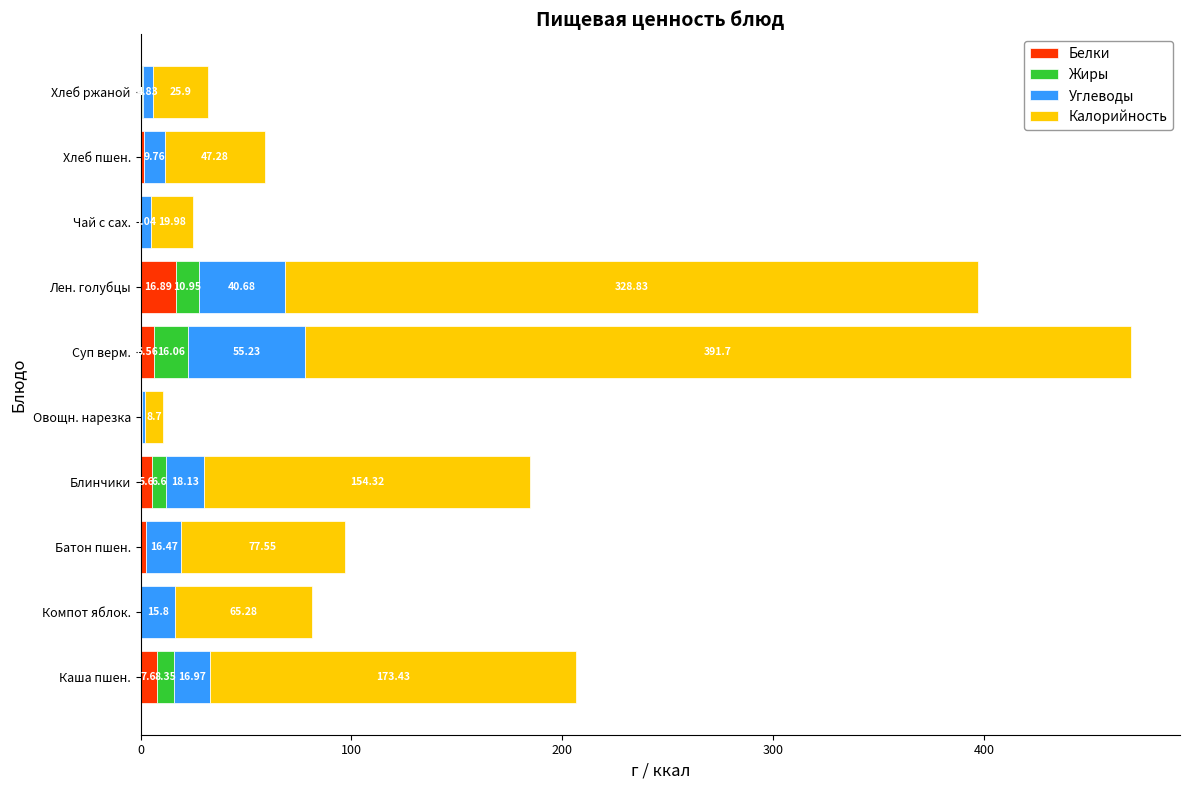

At which label does Белки reach its peak?

Лен. голубцы